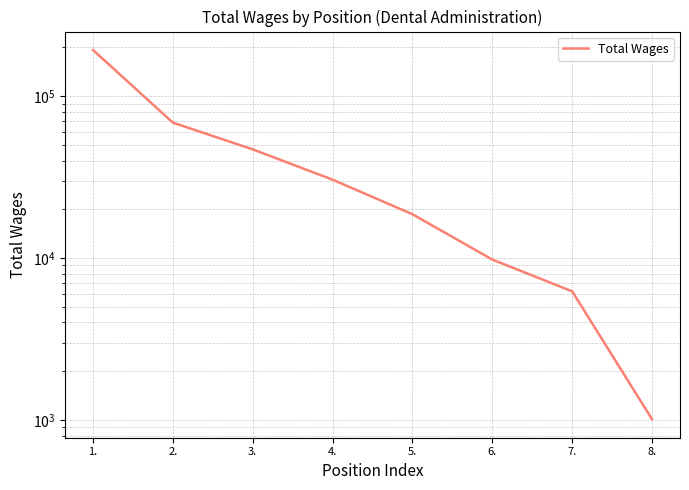

Which has a higher value, 3. or 5.?

3.